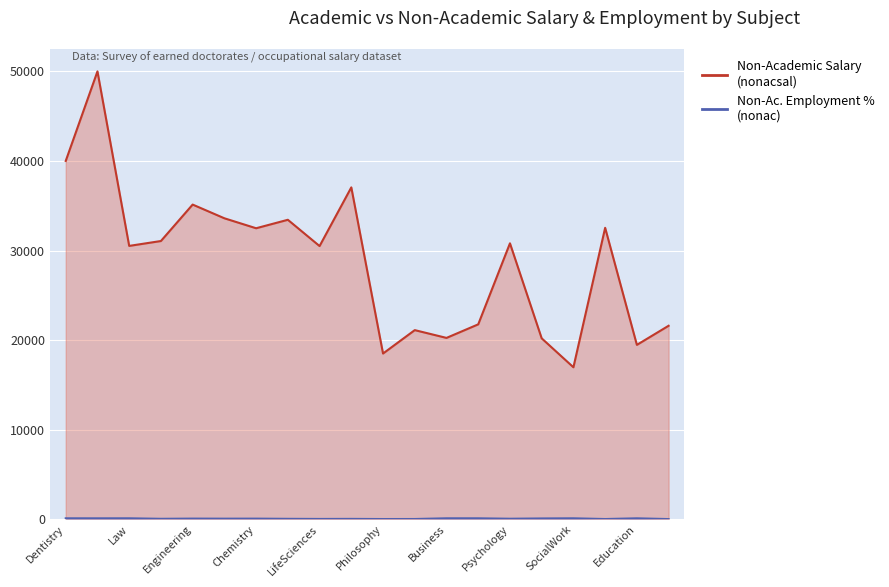

What is the spread (max minus min) of values at Geology?

33543.9